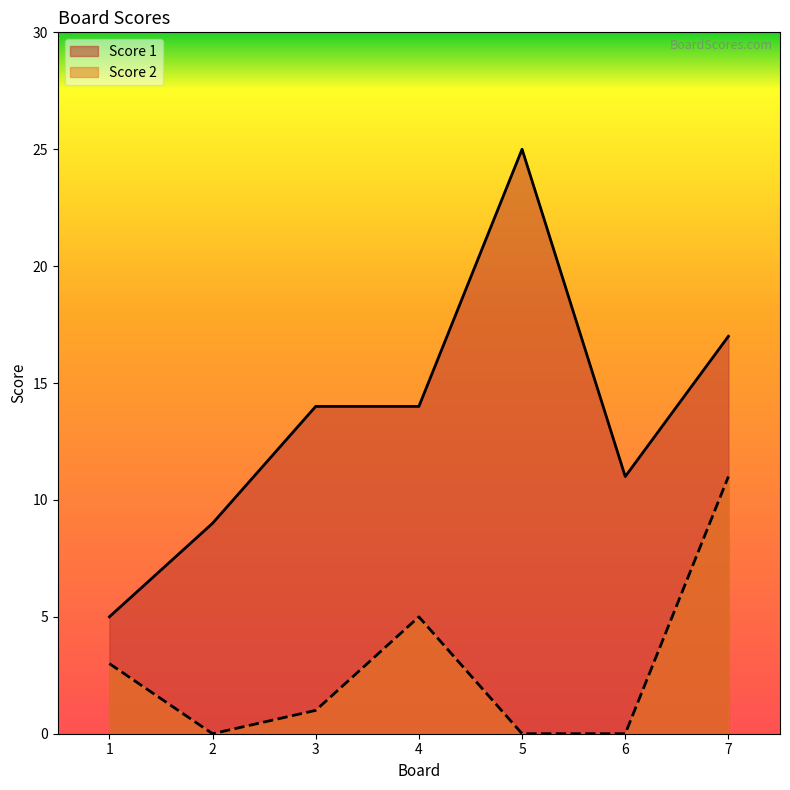

True or false: Score 1 and Score 2 intersect in this chart.

False